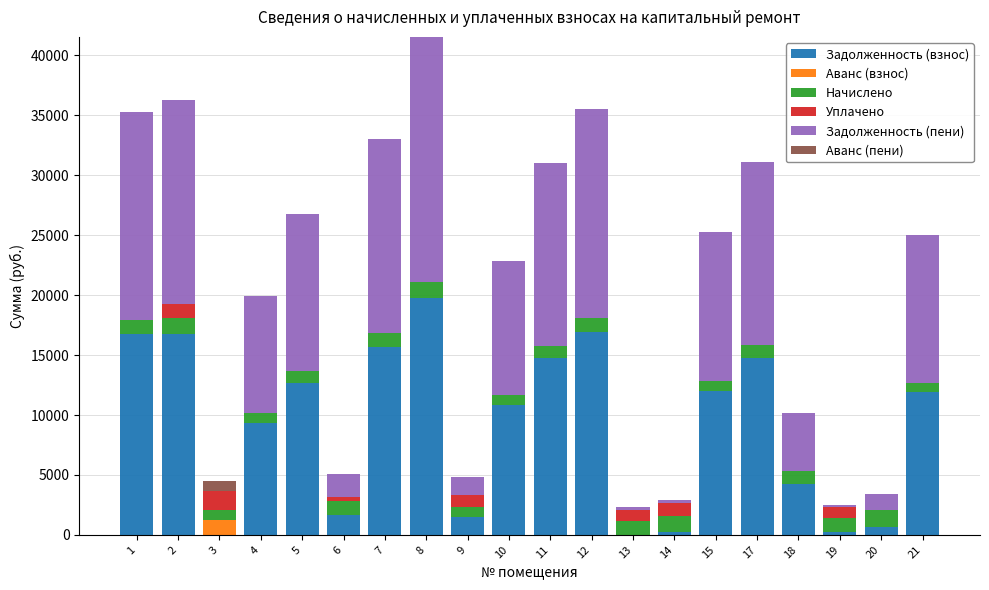

What is the total value across all series at 1?

35234.2